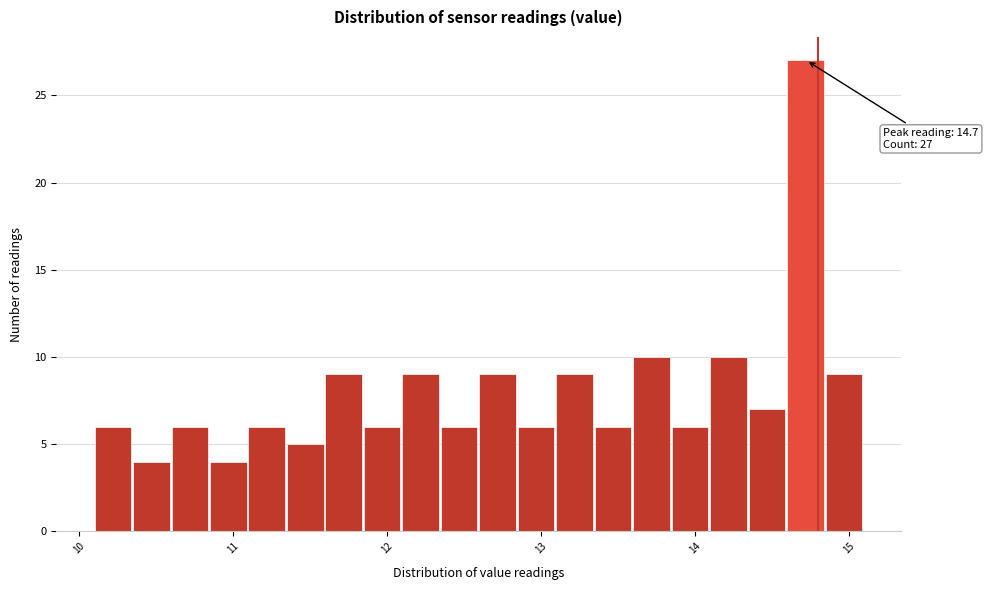

Read against the x-axis, roughly where is the centre of the tallest bar?

14.7